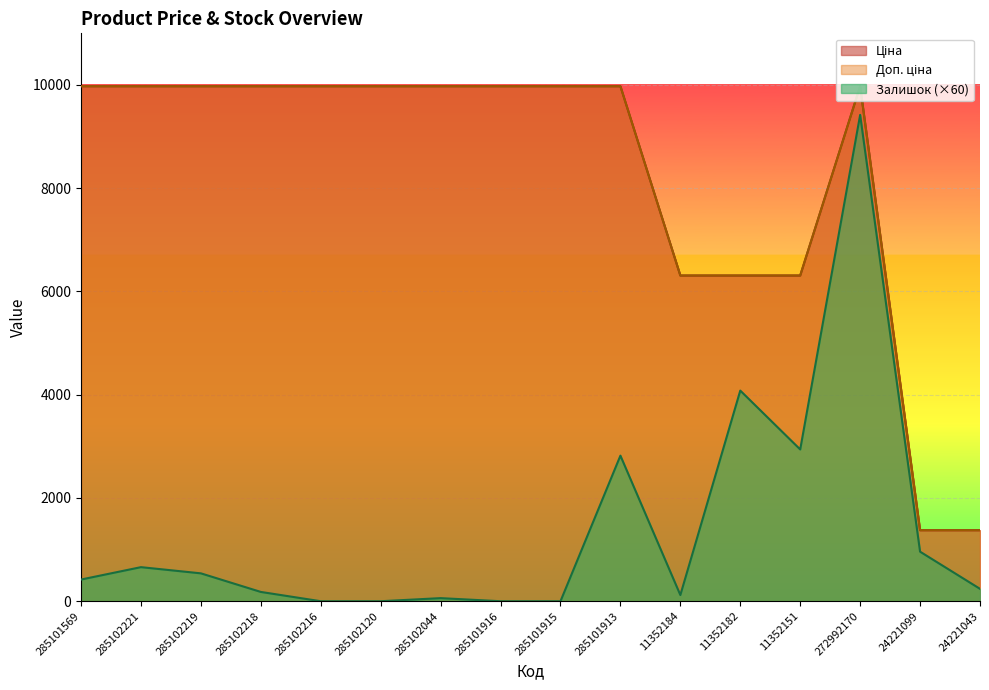

Where does the Доп. ціна series first go above 9974?

285101569